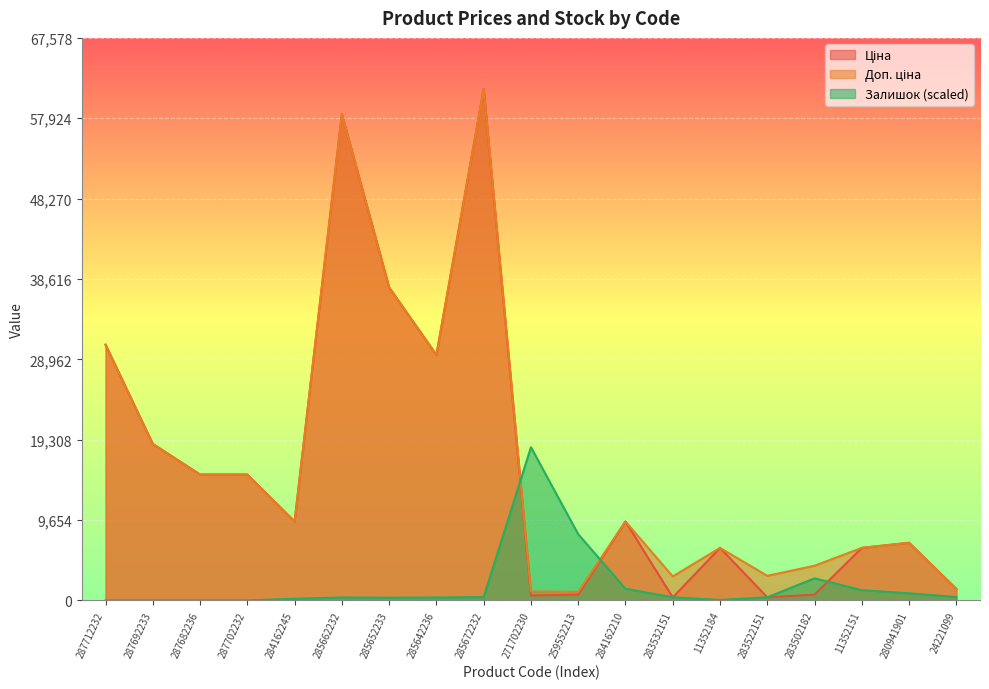

True or false: Доп. ціна has more than 2 points higher than both neighbors.

True